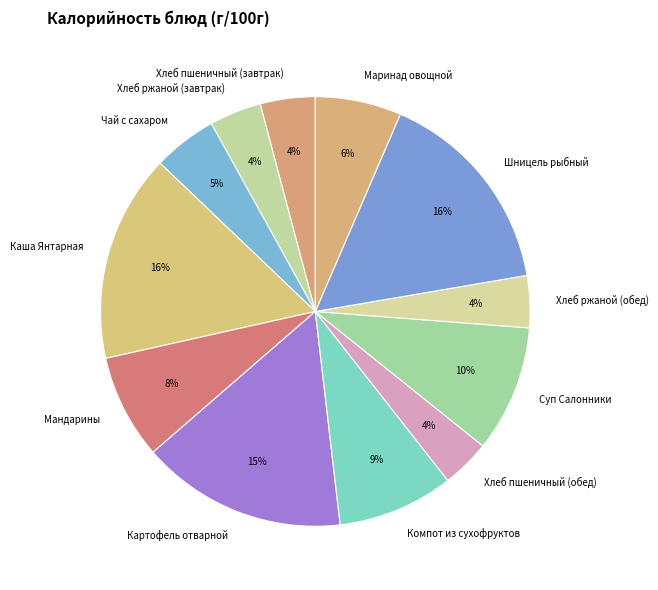

Combined, do Каша Янтарная and Хлеб ржаной (завтрак) account for over 50%?

No